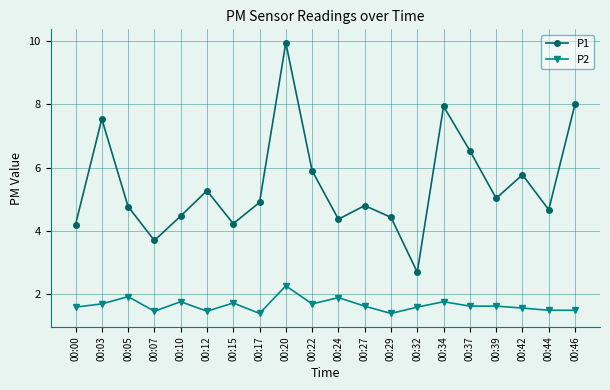

Read the P1 value at 00:39.

5.0